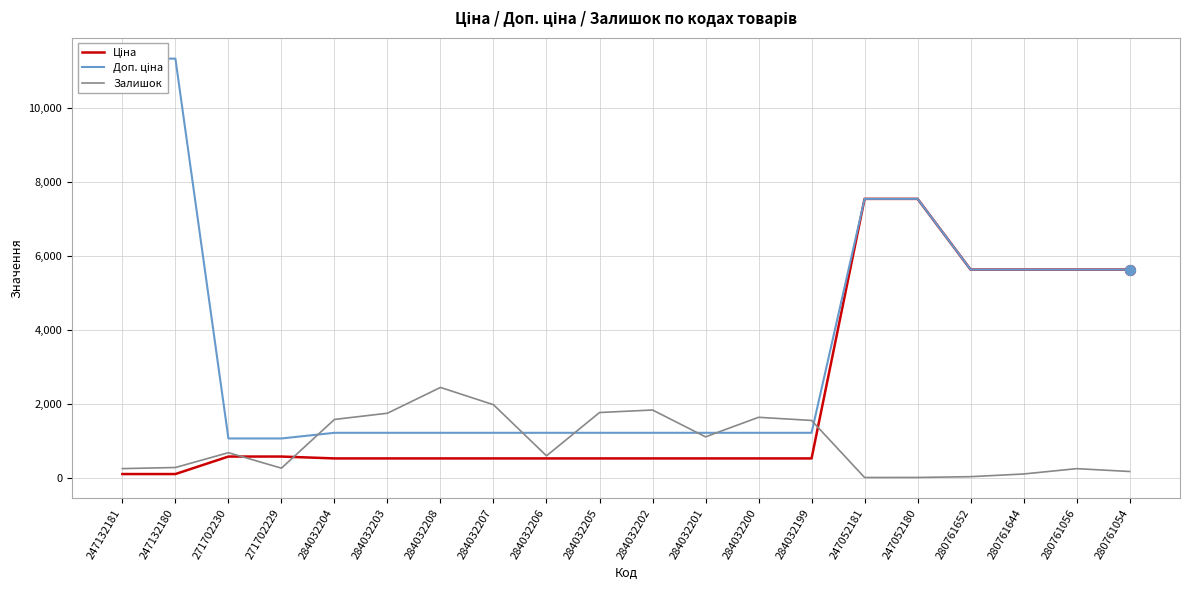

Which series contains the highest Y value?

Доп. ціна